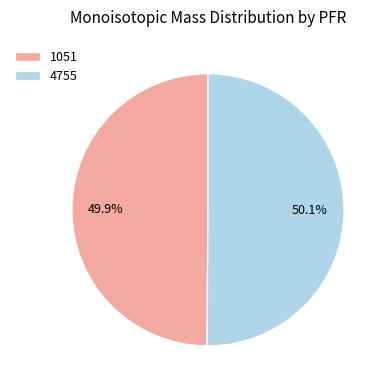

Is there any slice that represents more than half of the pie?

Yes